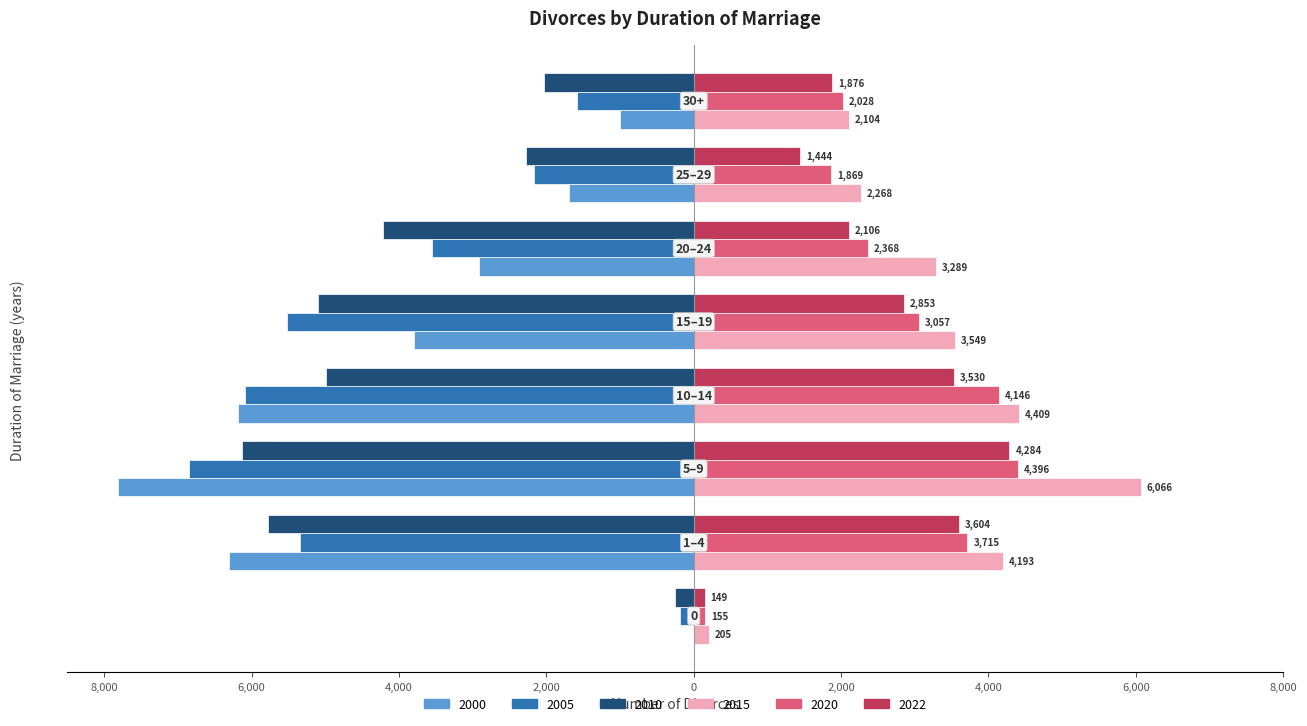

What is the label of the 7th bar from the right?

1–4